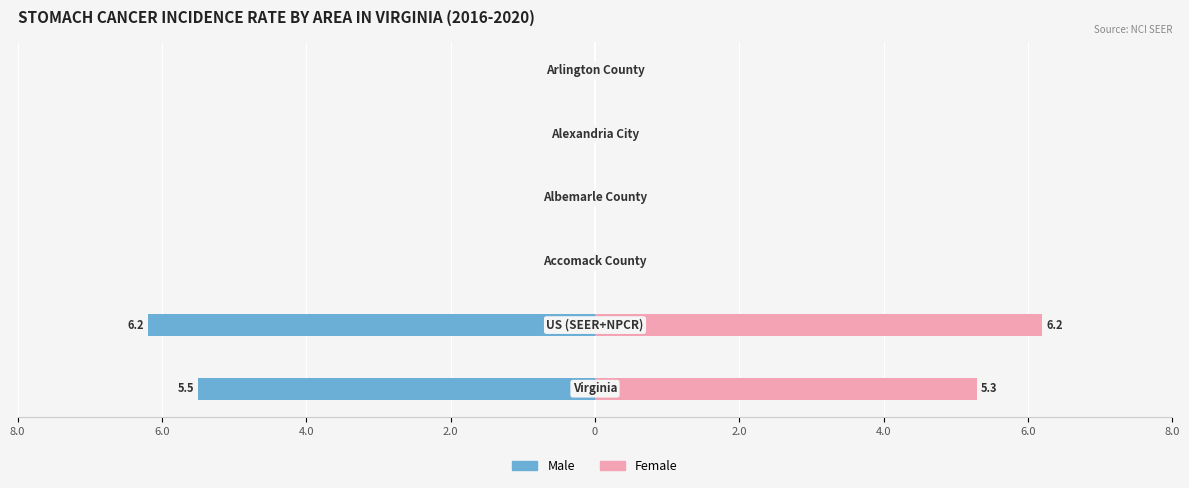

At 4.0, list the series in order from smallest to largest.

Male, Female